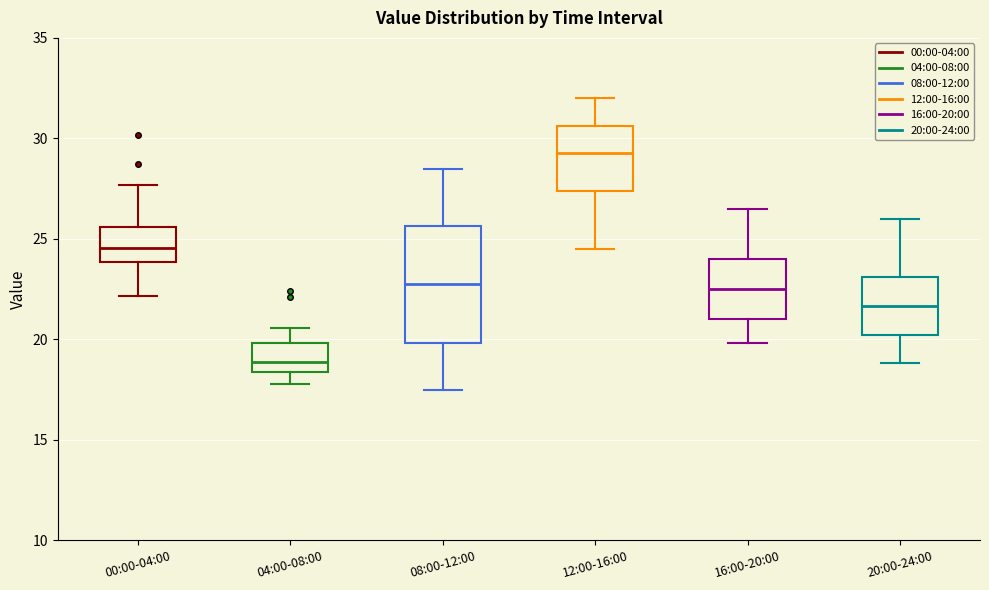

Where is the lower edge of the box for 20:00-24:00 on the y-axis? The values are not printed on the chart, so give them approximately, as read against the axis.

20.0